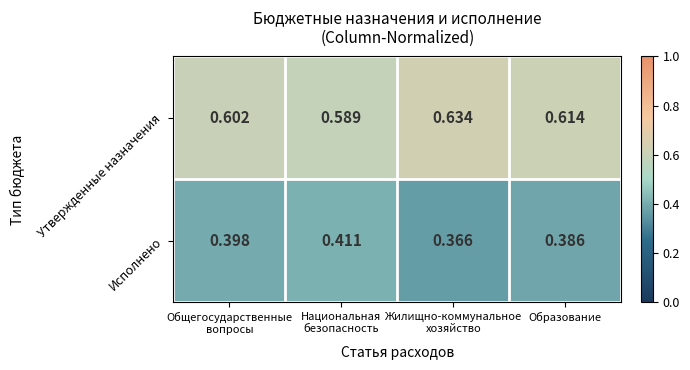

Which series has the largest total across all categories?

Утвержденные назначения